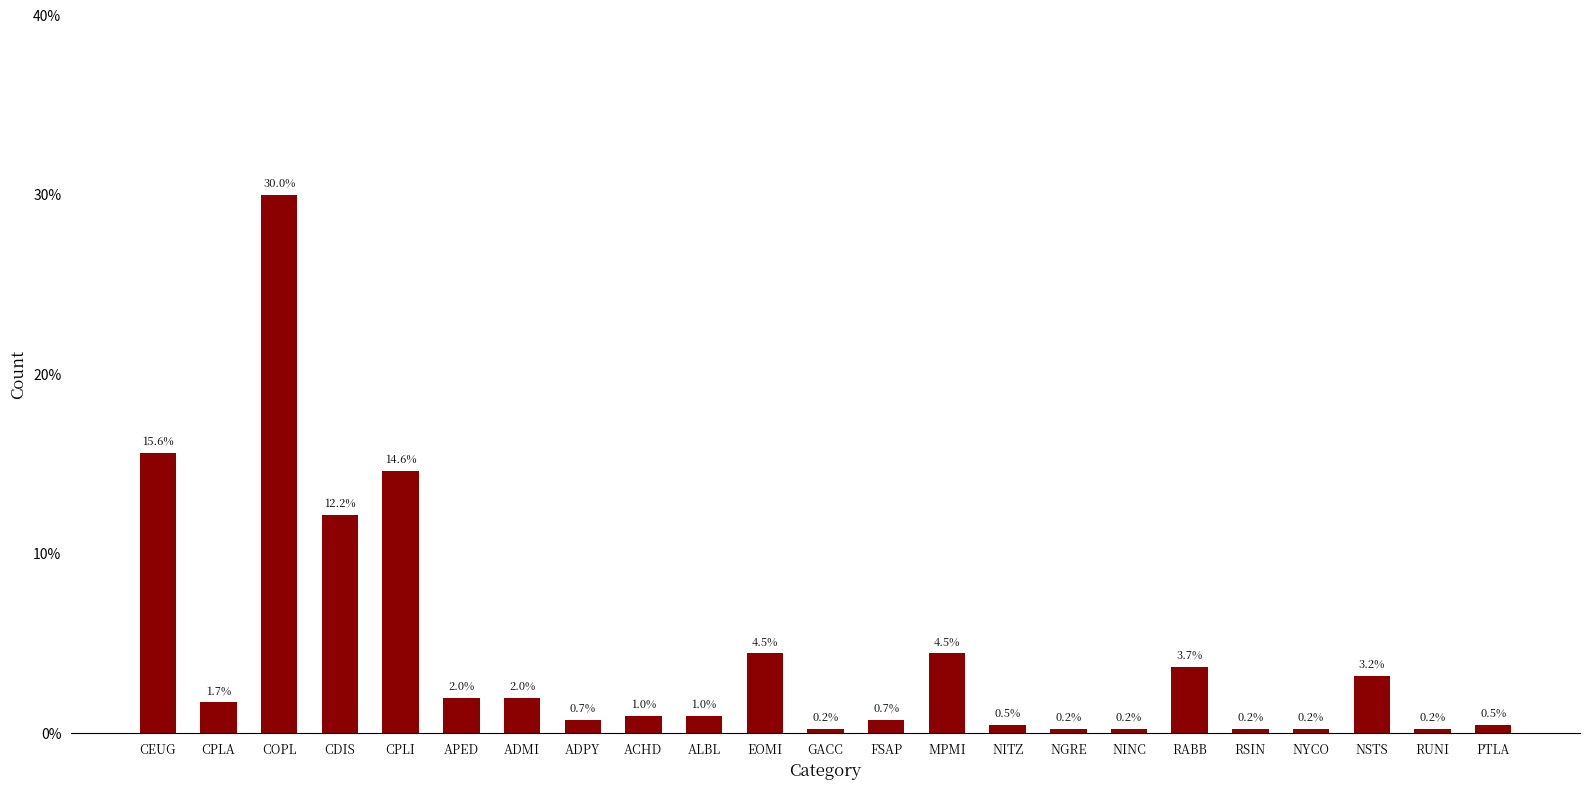

How many values exceed 4?

11